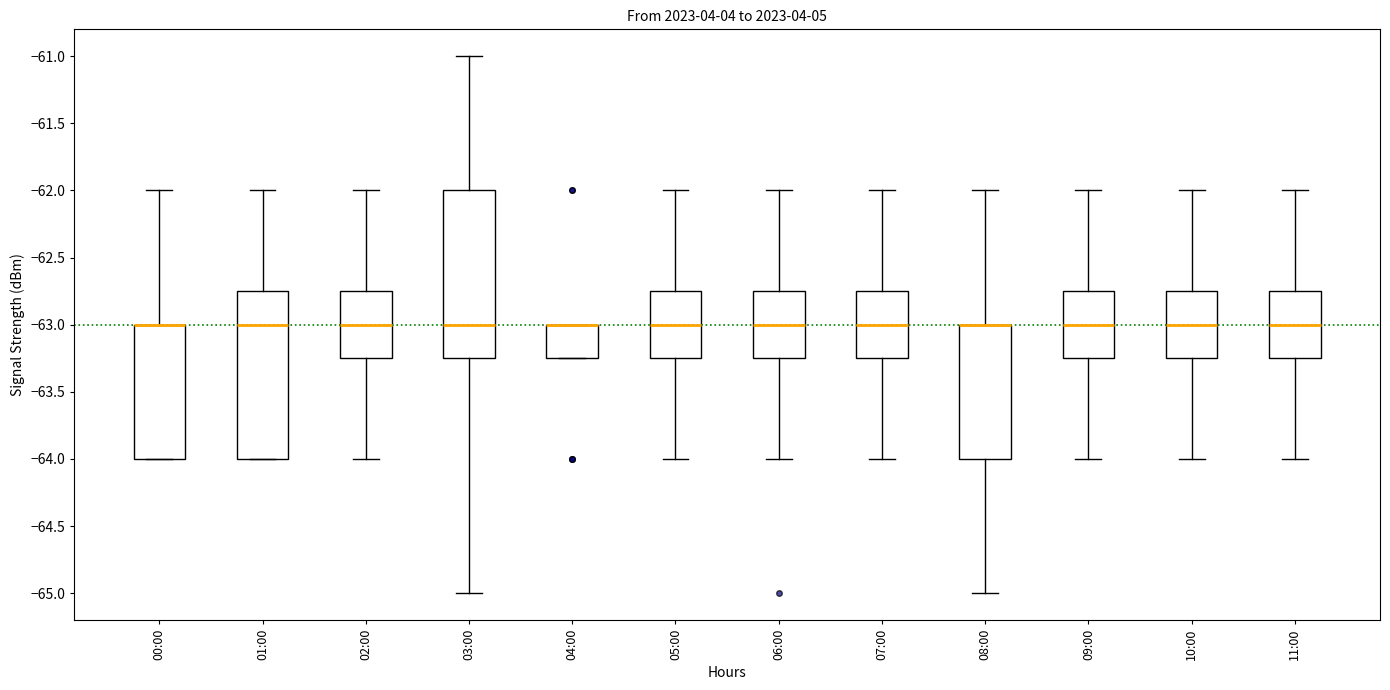

Reading left to right, read every box against the y-axis: the position of its median line, the range the box covers, and the ends of its whiskers. The values are not printed on the chart, so give them approximately, as read against the axis.

00:00: median -63.00 (drawn on the box's upper edge), box -64.00 to -63.00, whiskers -64.00 to -62.00
01:00: median -63.00, box -64.00 to -62.75, whiskers -64.00 to -62.00
02:00: median -63.00, box -63.25 to -62.75, whiskers -64.00 to -62.00
03:00: median -63.00, box -63.25 to -62.00, whiskers -65.00 to -61.00
04:00: median -63.00 (drawn on the box's upper edge), box -63.25 to -63.00, whiskers -63.25 to -63.00
05:00: median -63.00, box -63.25 to -62.75, whiskers -64.00 to -62.00
06:00: median -63.00, box -63.25 to -62.75, whiskers -64.00 to -62.00
07:00: median -63.00, box -63.25 to -62.75, whiskers -64.00 to -62.00
08:00: median -63.00 (drawn on the box's upper edge), box -64.00 to -63.00, whiskers -65.00 to -62.00
09:00: median -63.00, box -63.25 to -62.75, whiskers -64.00 to -62.00
10:00: median -63.00, box -63.25 to -62.75, whiskers -64.00 to -62.00
11:00: median -63.00, box -63.25 to -62.75, whiskers -64.00 to -62.00